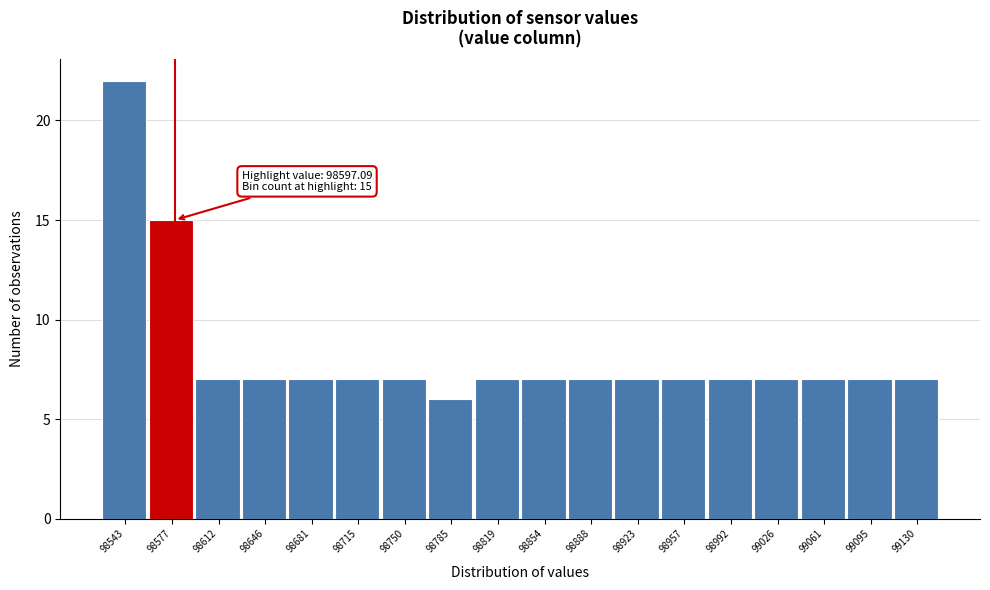

Reading right to left, transcribe all the data shown in this chart.

7	7	7	7	7	7	7	7	7	7	6	7	7	7	7	7	15	22